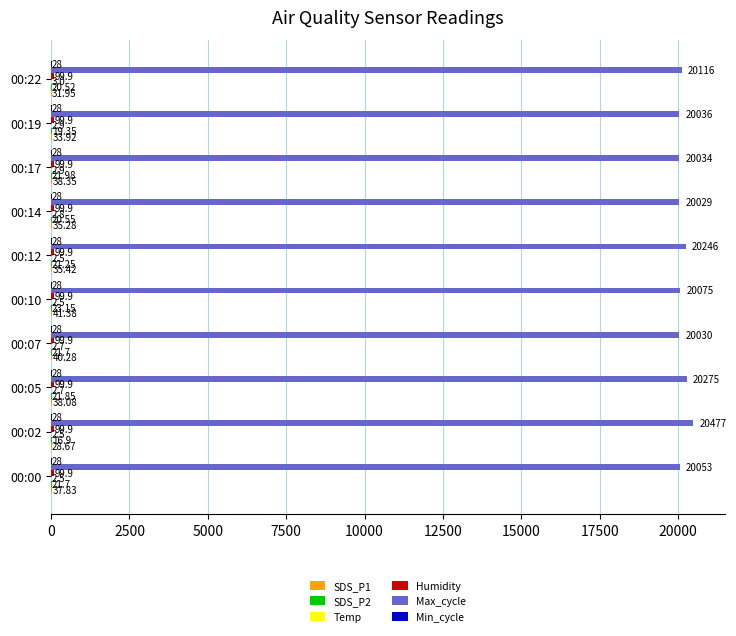

Which series has the largest total across all categories?

Max_cycle